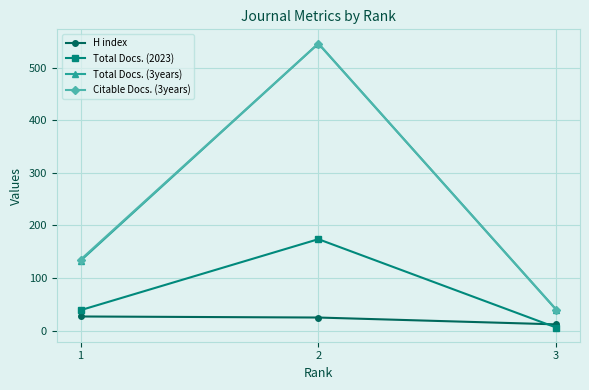

What is the difference between the Citable Docs. (3years) values at 2 and 3?

506